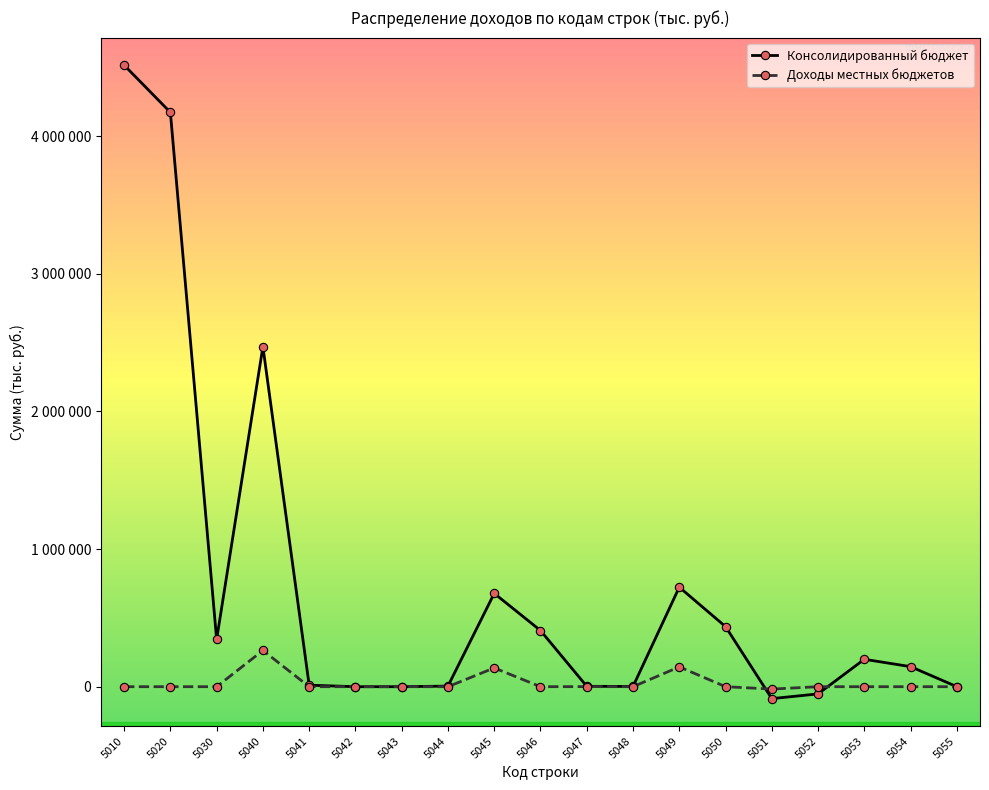

Which category has the lowest value across all series?

5051